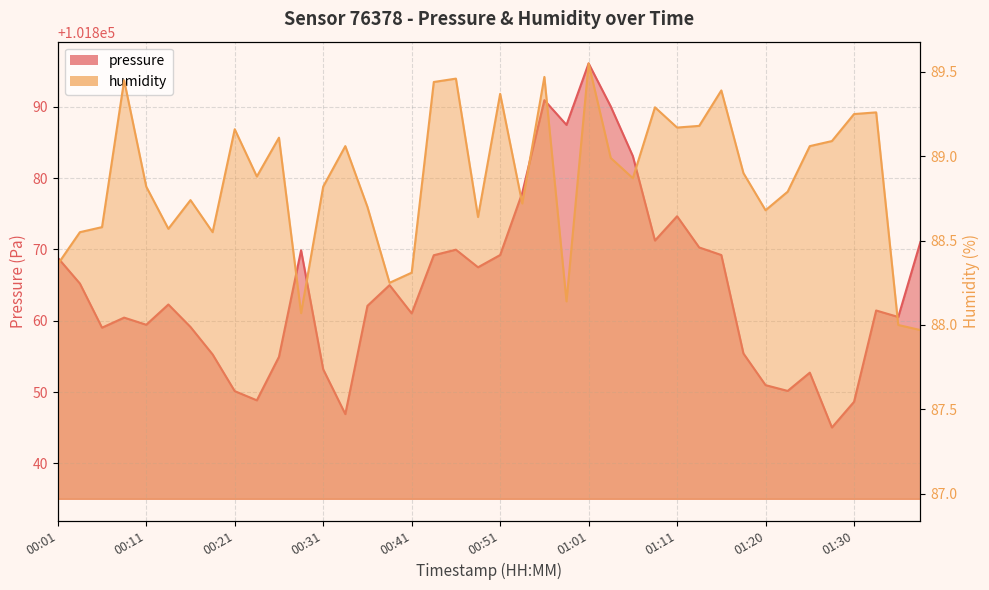

Where is pressure nearest to the value 101870?

00:46